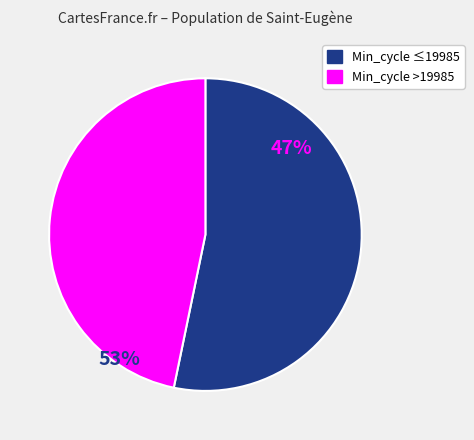

Does any single category account for the majority?

Yes